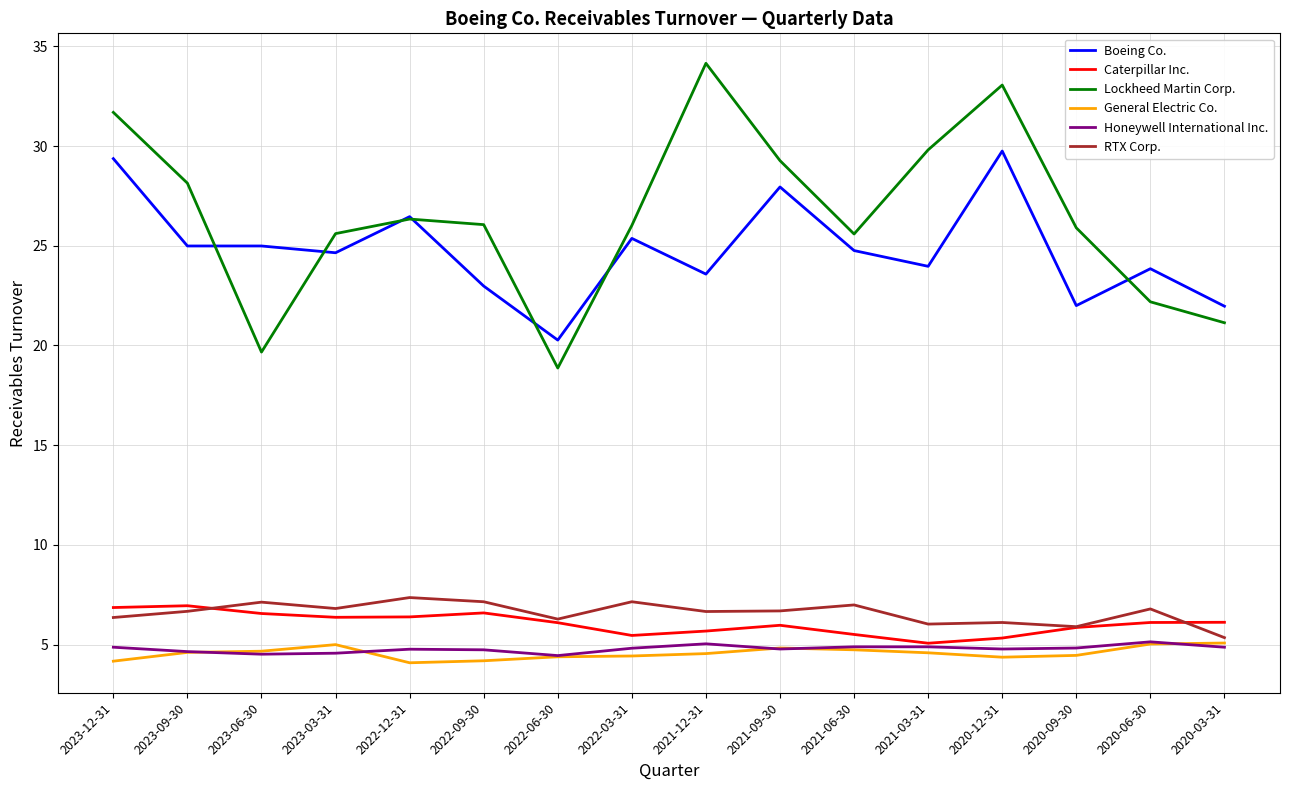

What is the maximum value for Honeywell International Inc.?

5.1